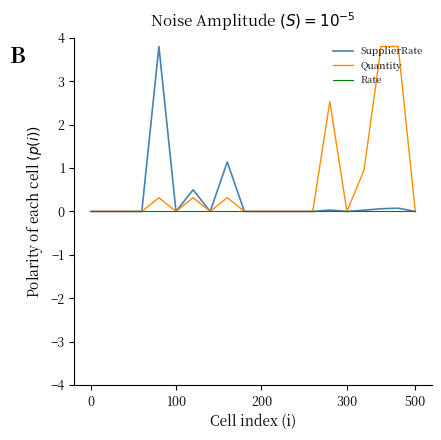

What is the maximum value for SupplierRate?

3.8